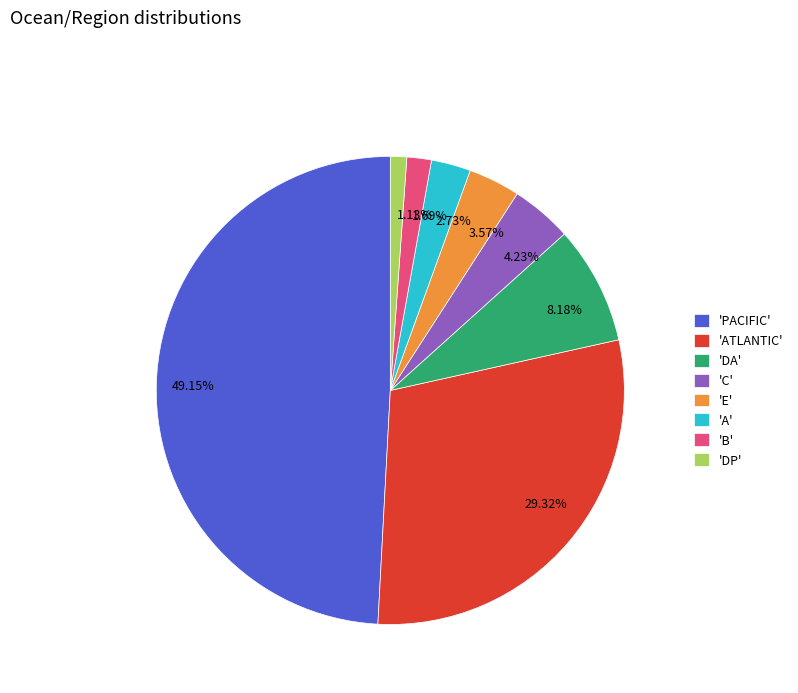

Is there a majority slice in this chart?

No